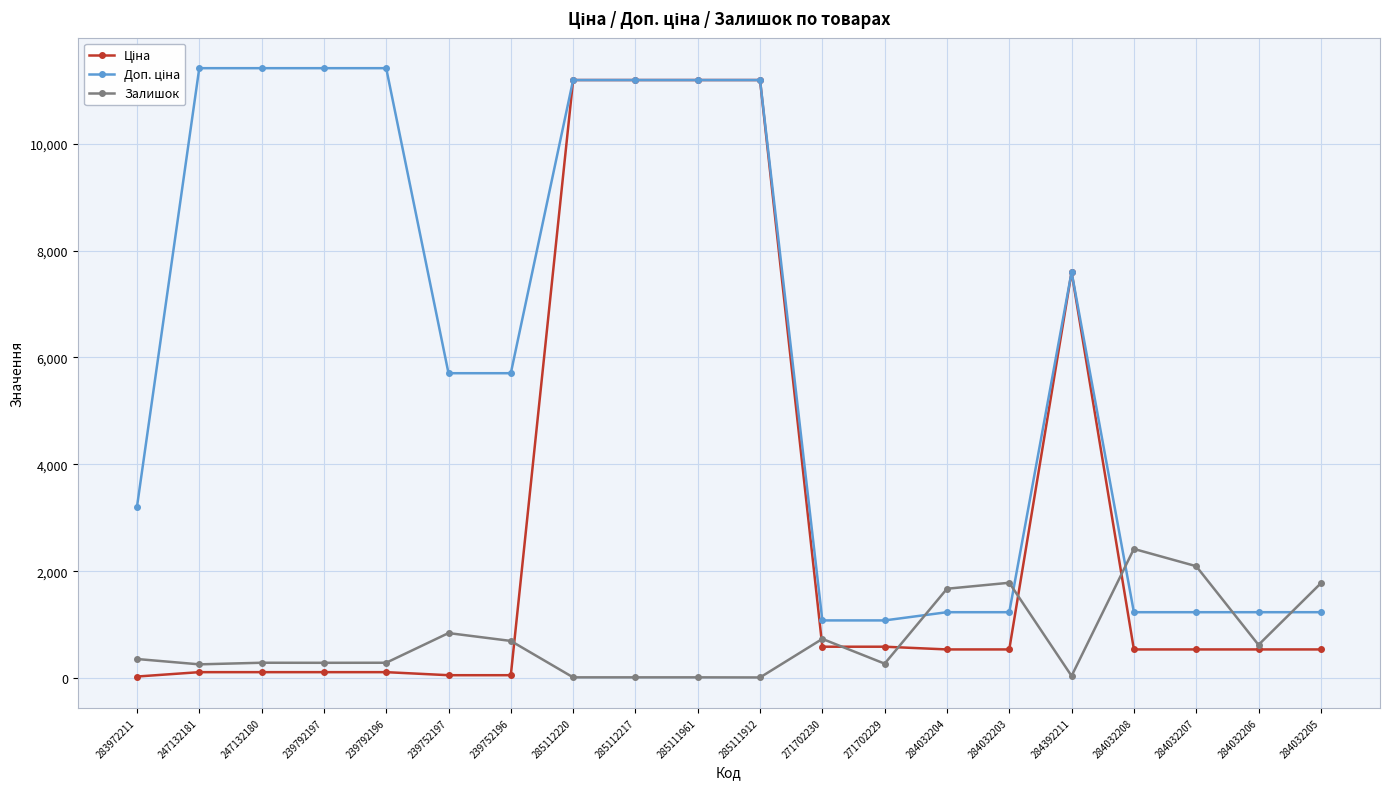

At how many categories does at least one series exceed 10272?

8